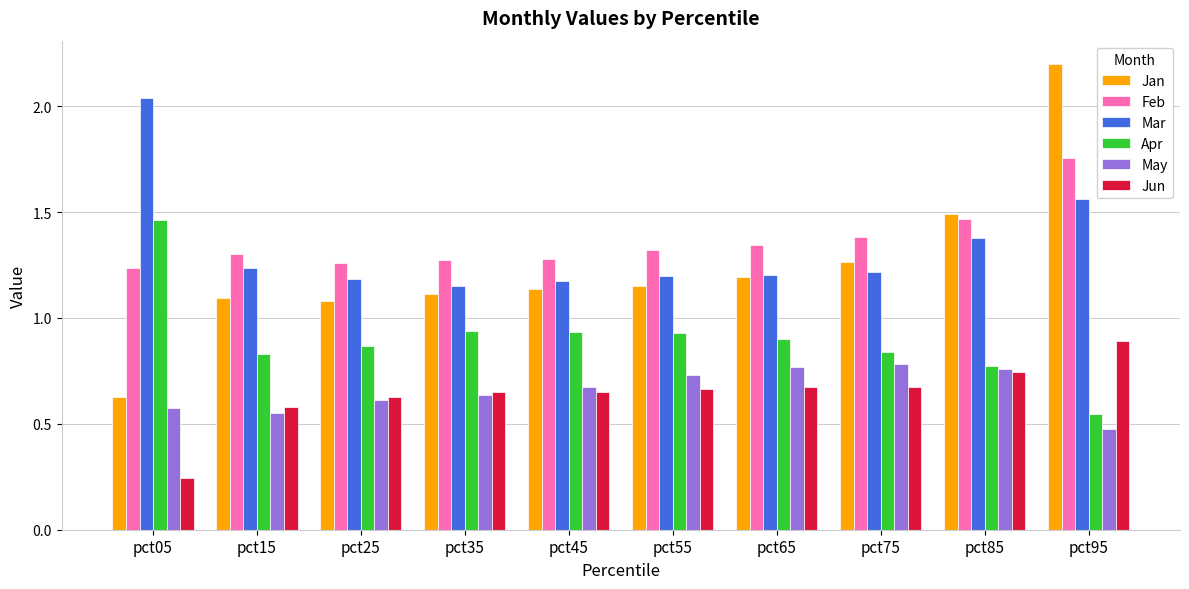

Which series has the largest total across all categories?

Feb